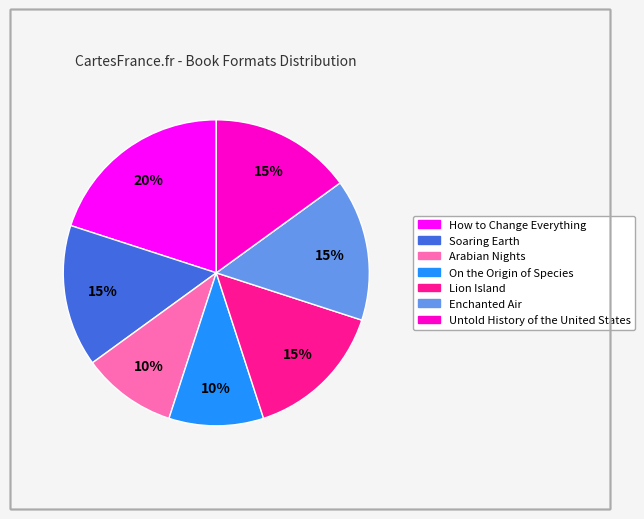

To the nearest percent, what is the combined percentage of Lion Island and Enchanted Air?

30%